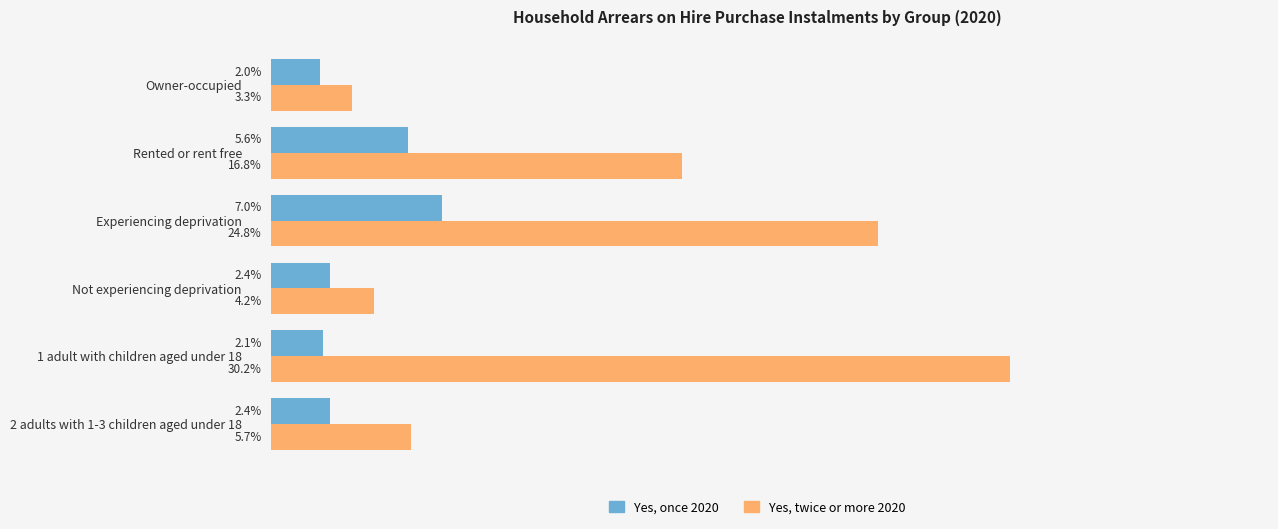

List the series in order of their peak value, lowest first.

Yes, once 2020, Yes, twice or more 2020